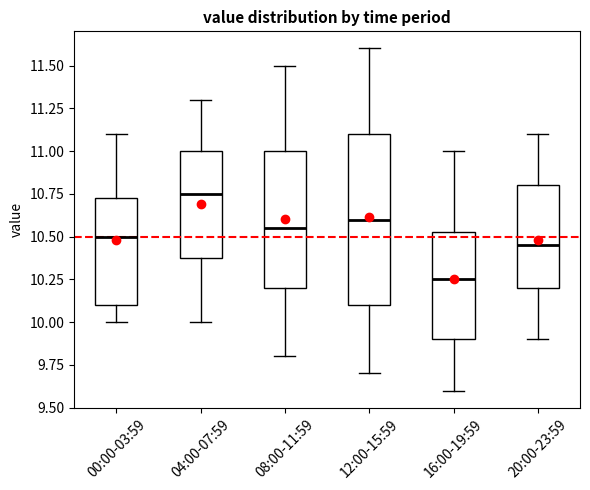

Which box has the highest median line?

04:00-07:59